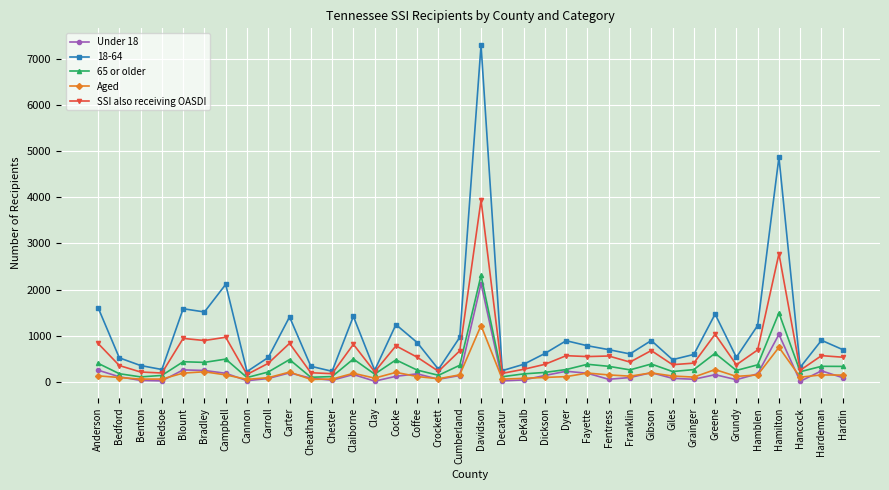

How many data points in Aged are less than 132?

18